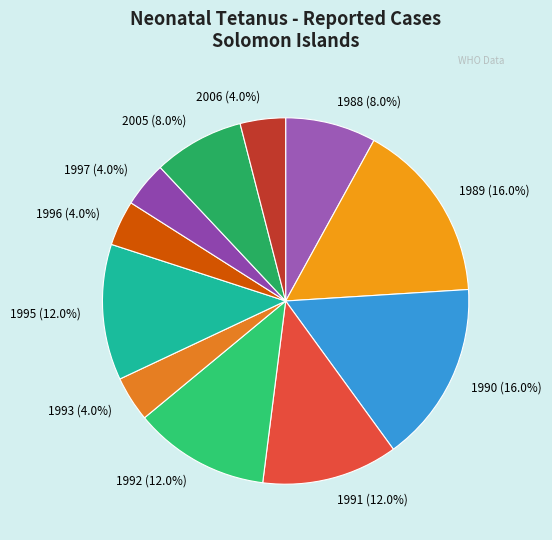

To the nearest percent, what is the difference between the largest and smallest slice percentages?

12%